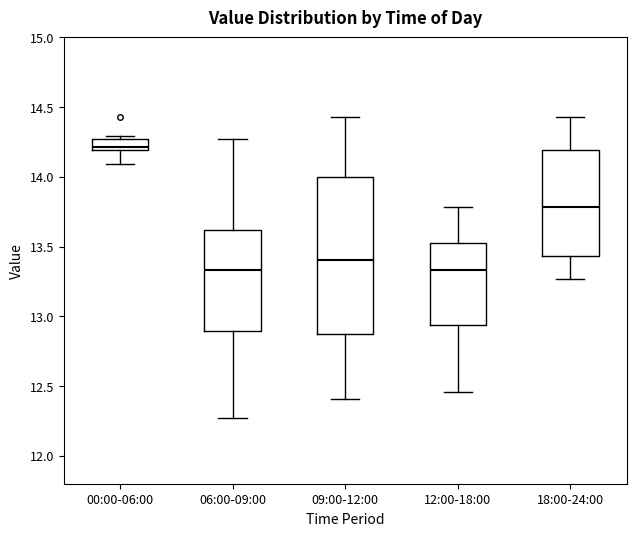

Which box has the highest median line?

00:00-06:00